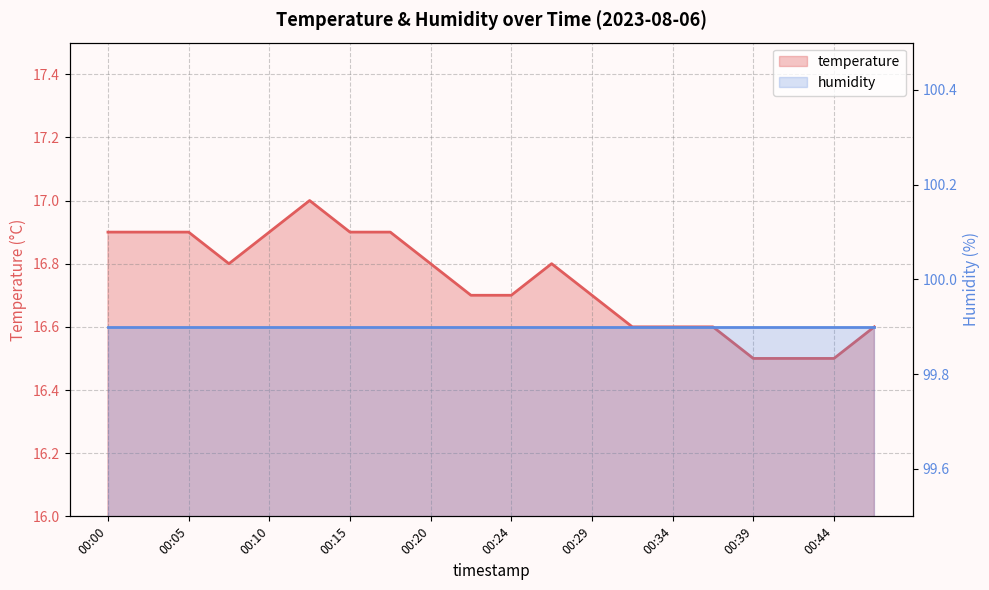

Reading left to right, list all the values displayed in this chart.

16.9	16.9	16.9	16.8	16.9	17.0	16.9	16.9	16.8	16.7	16.7	16.8	16.7	16.6	16.6	16.6	16.5	16.5	16.5	16.6